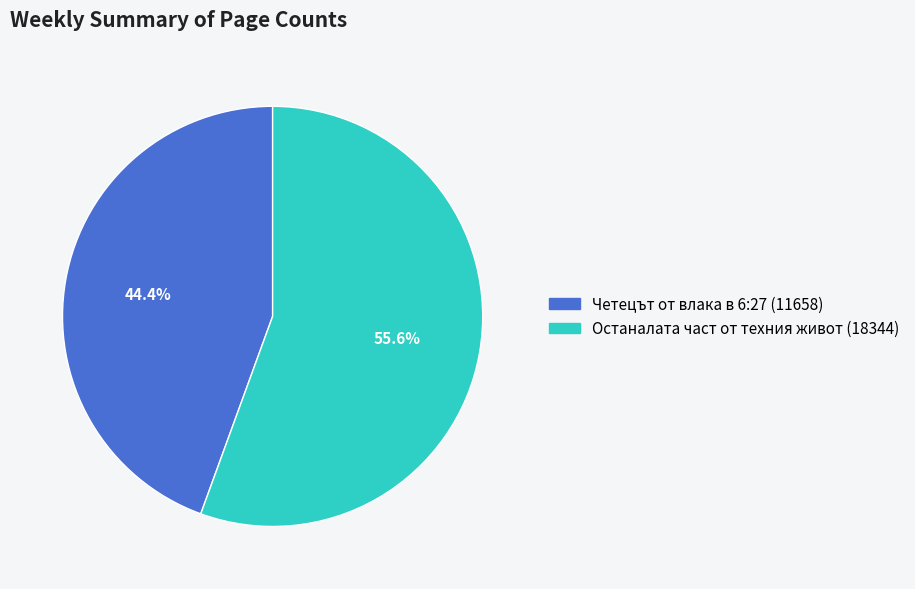

Is Останалата част от техния живот (18344) the majority of the pie?

Yes